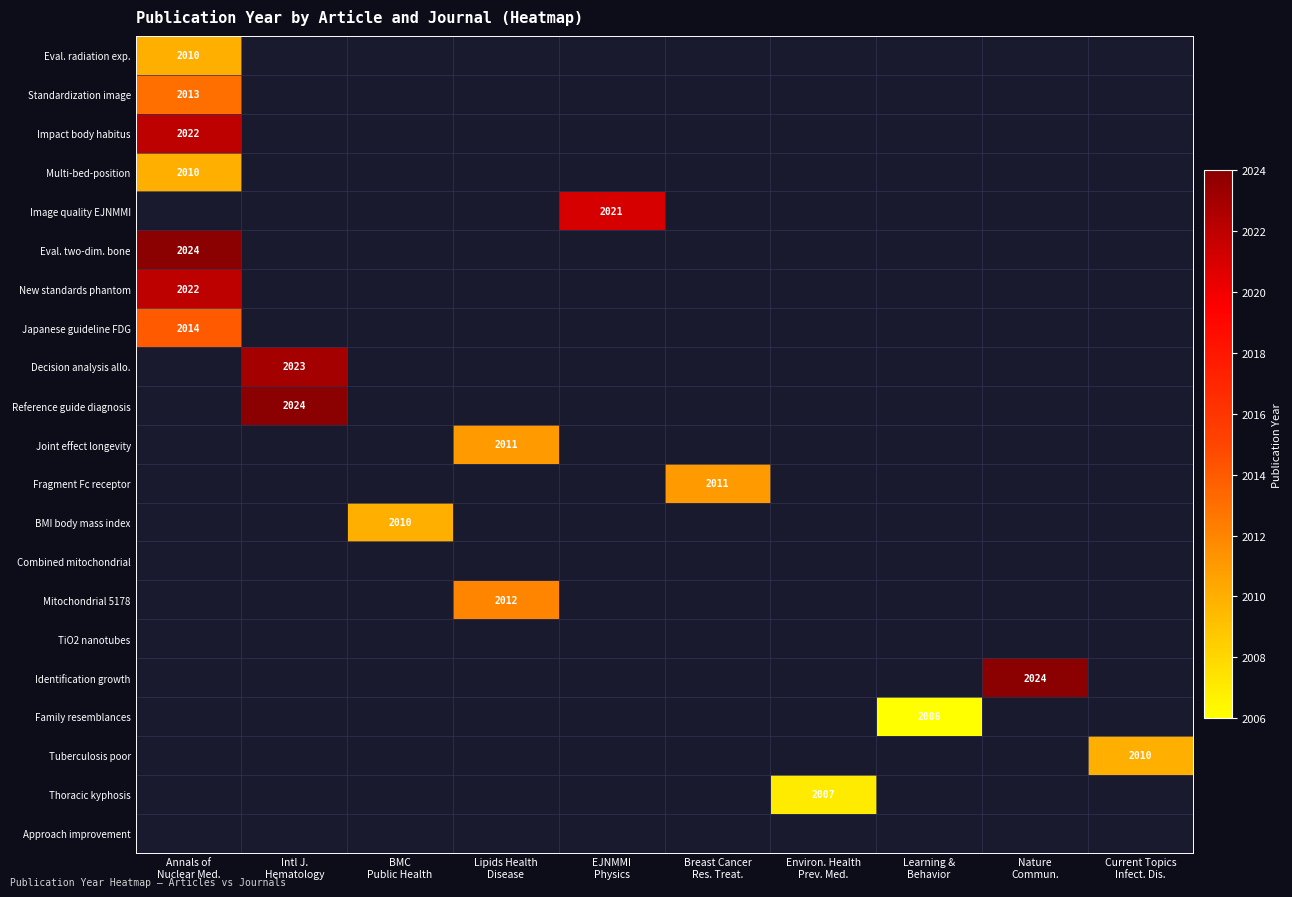

Which series has the largest range (max minus min)?

Eval. radiation exp.